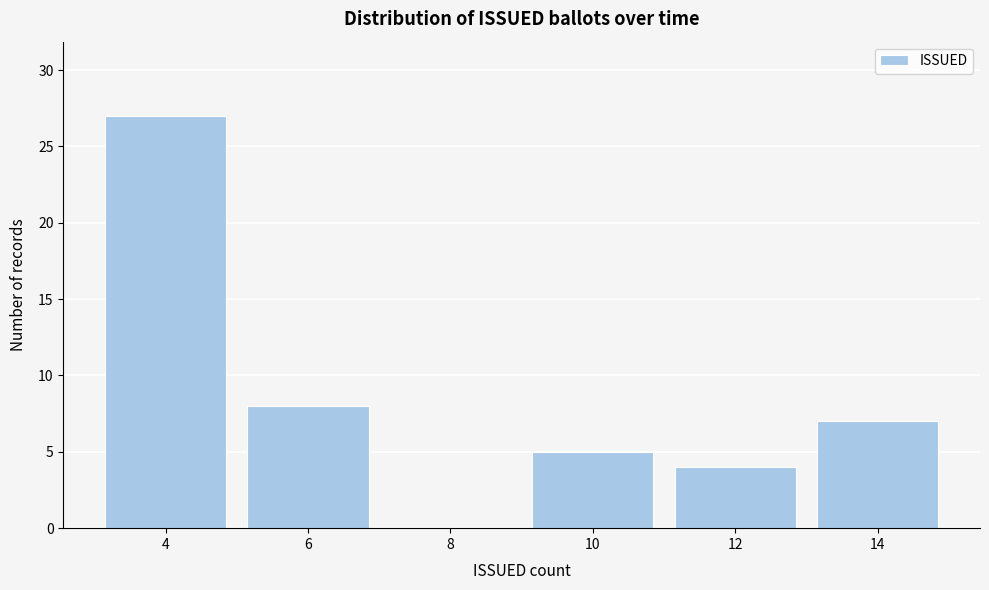

Reading right to left, list all the values displayed in this chart.

14=7	12=4	10=5	8=0	6=8	4=27